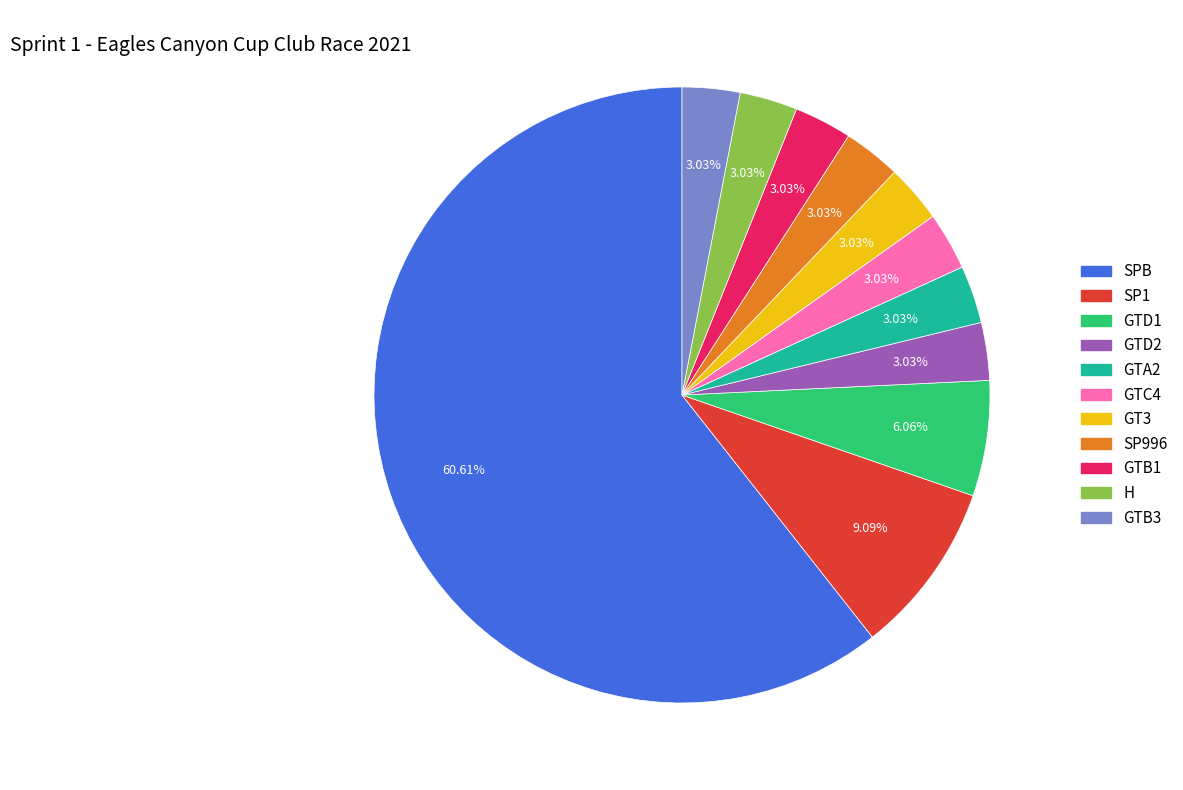

Which slice is the largest?

SPB